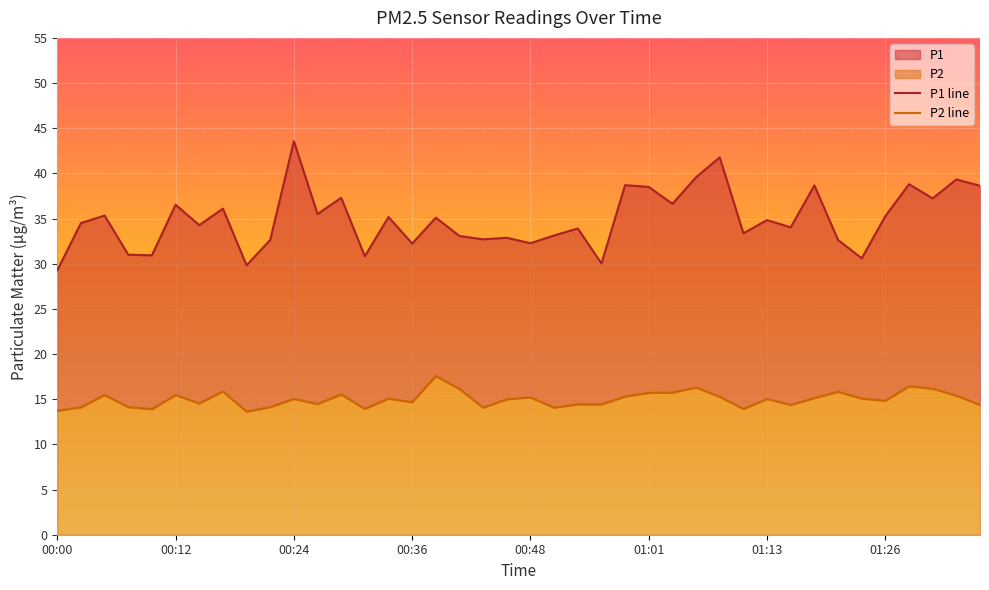

Which series has the largest range (max minus min)?

P1 line